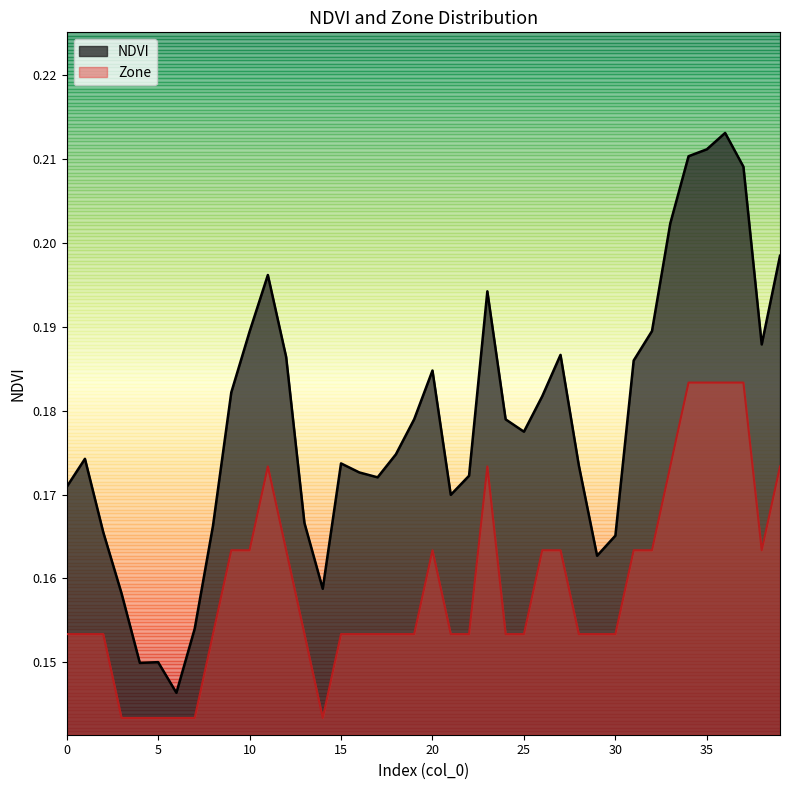

True or false: NDVI and Zone cross at least once.

False